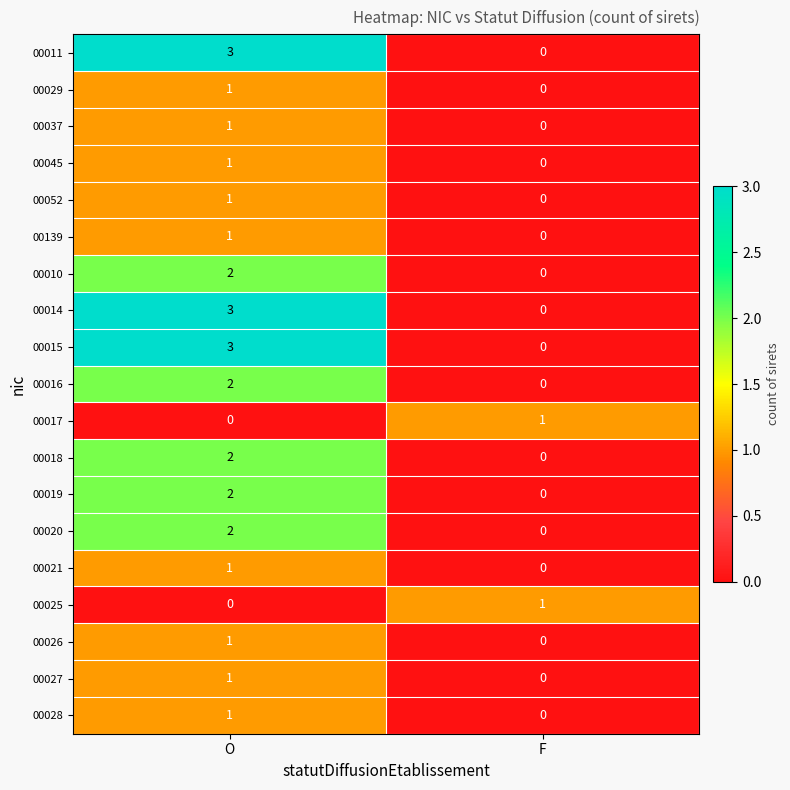

What is the spread (max minus min) of values at O?

3